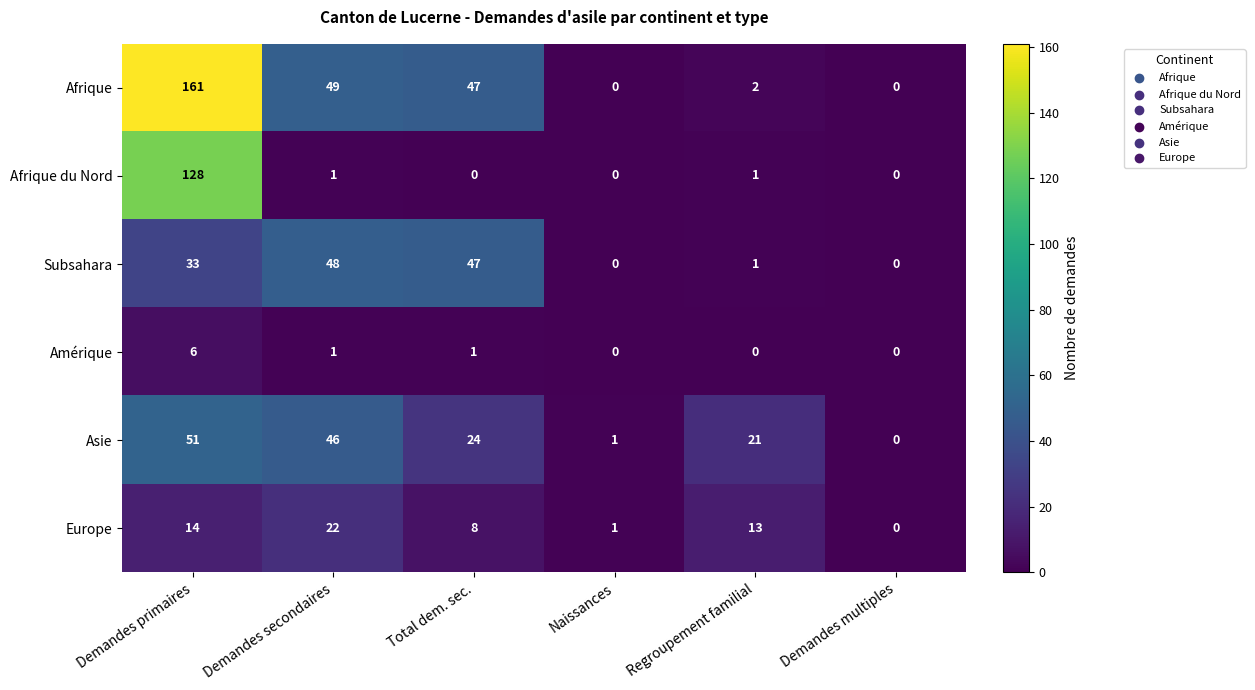

True or false: Asie has a value of 24 at Total dem. sec..

True